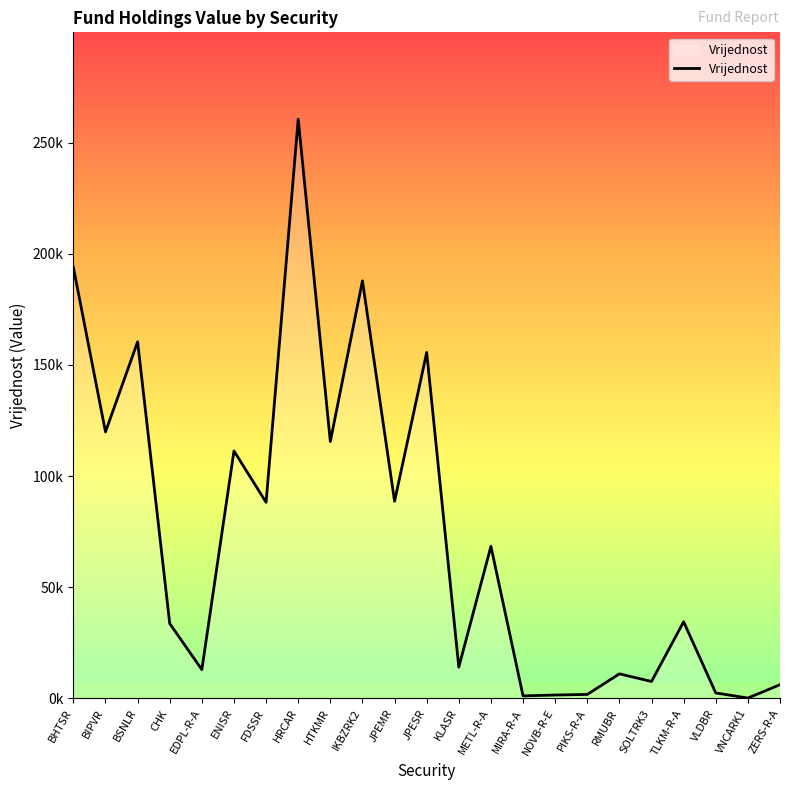

List the labels in order of value, smallest first.

VNCARK1, MIRA-R-A, NOVB-R-E, PIKS-R-A, VLDBR, ZERS-R-A, SOLTRK3, RMUBR, EDPL-R-A, KLASR, CHK, TLKM-R-A, METL-R-A, FDSSR, JPEMR, ENISR, HTKMR, BIPVR, JPESR, BSNLR, IKBZRK2, BHTSR, HRCAR